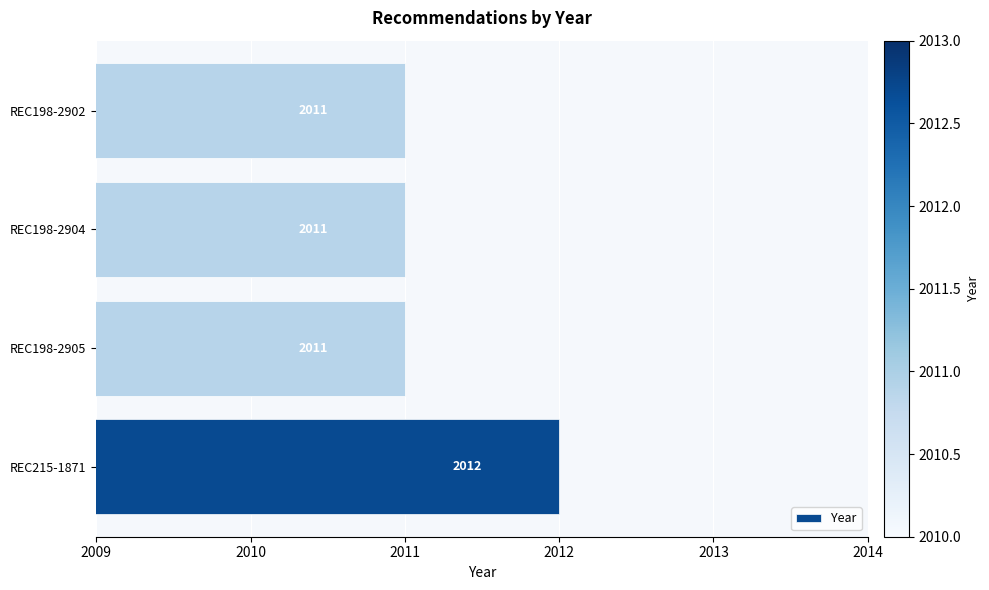

Which has a higher value, REC198-2904 or REC215-1871?

REC215-1871